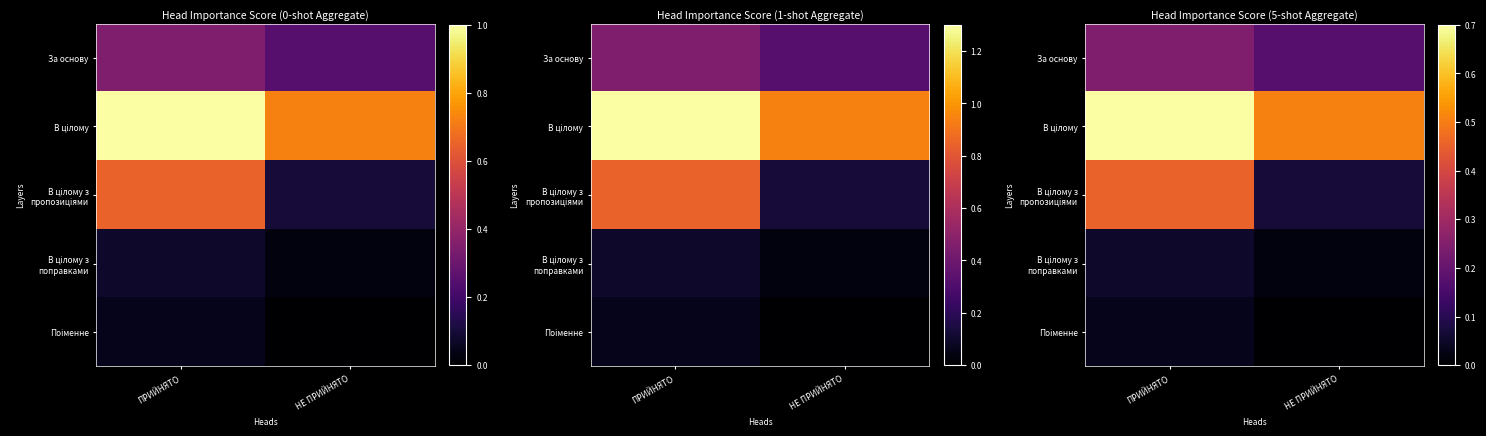

At how many categories does at least one series exceed 0?

2